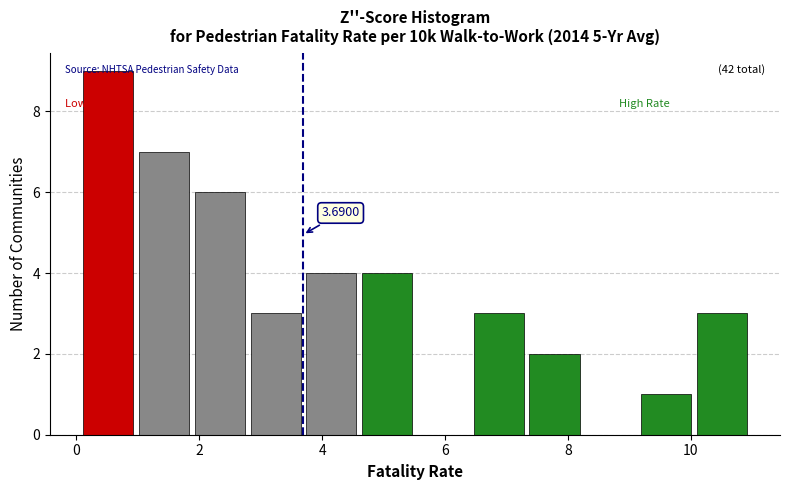

Which range on the x-axis has the tallest bar?

0.2 to 1.0